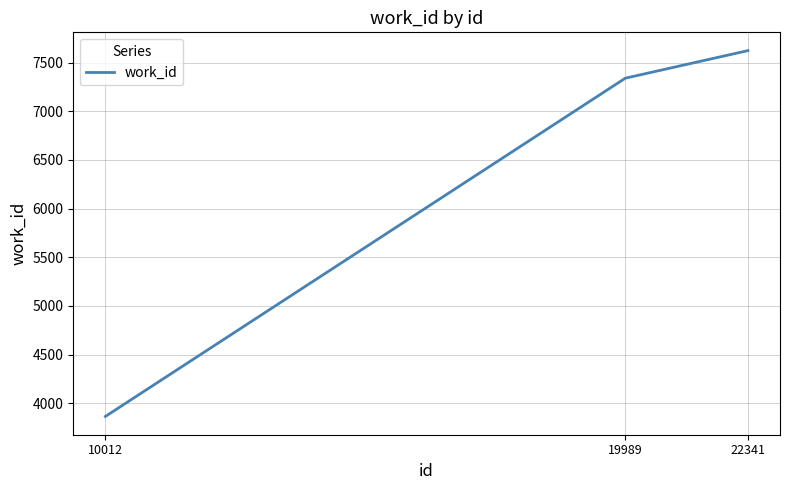

Rank the categories by value from highest to lowest.

22341, 19989, 10012